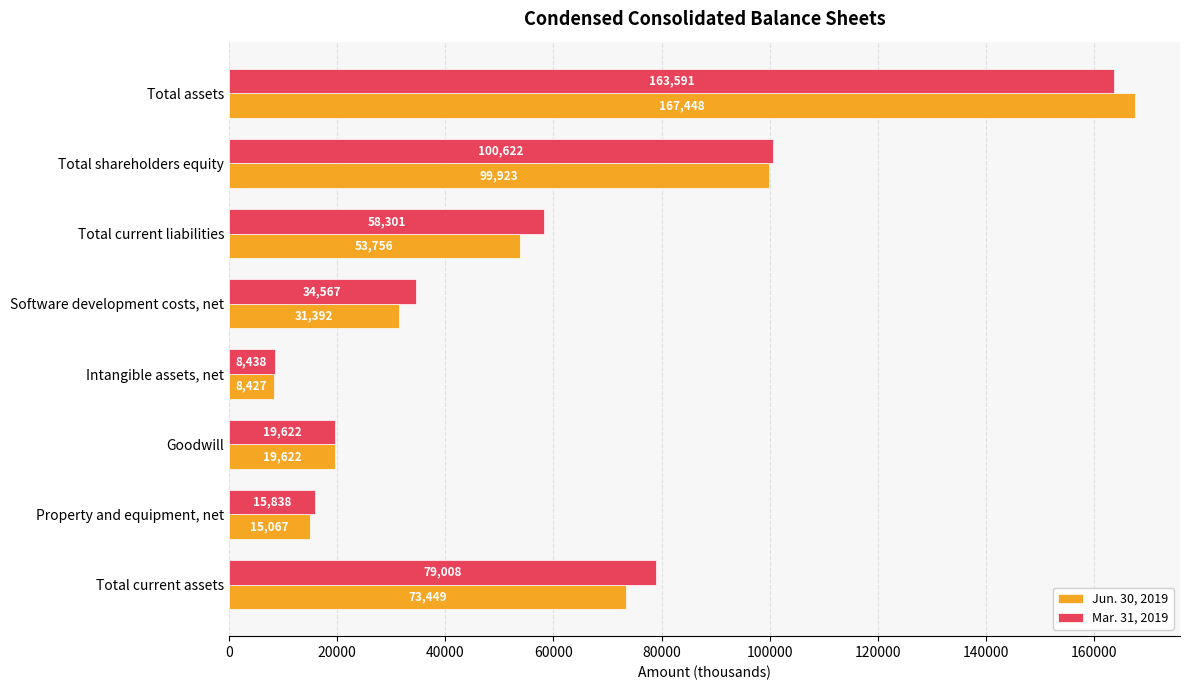

Rank the categories by Mar. 31, 2019 value from highest to lowest.

Total assets, Total shareholders equity, Total current assets, Total current liabilities, Software development costs, net, Goodwill, Property and equipment, net, Intangible assets, net